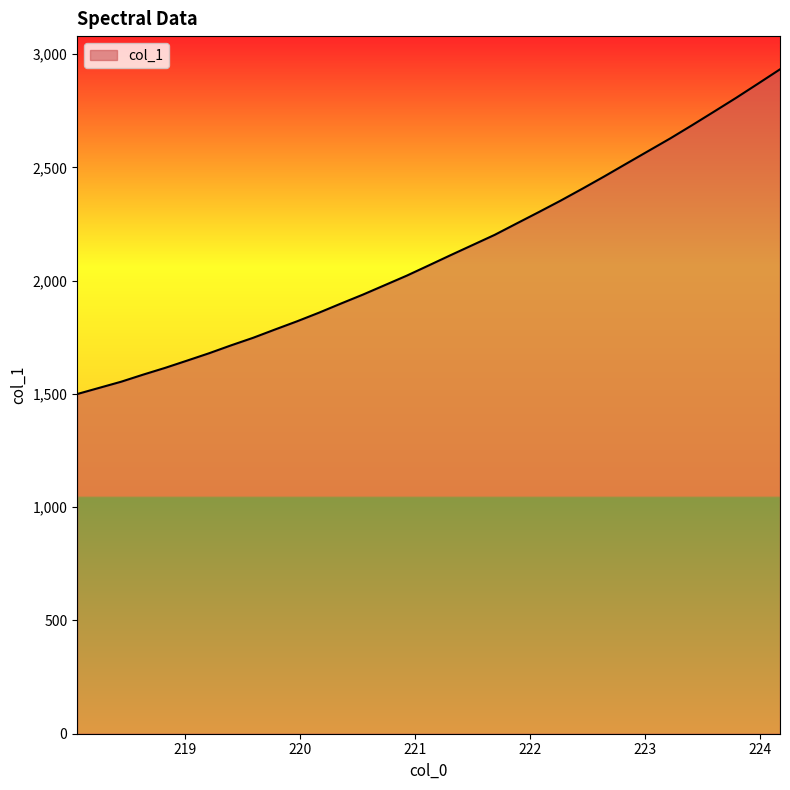

How many lines are shown in the chart?

1